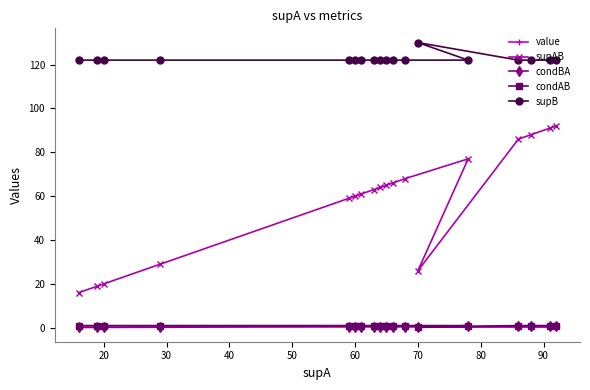

Which series has the widest spread of values?

supAB